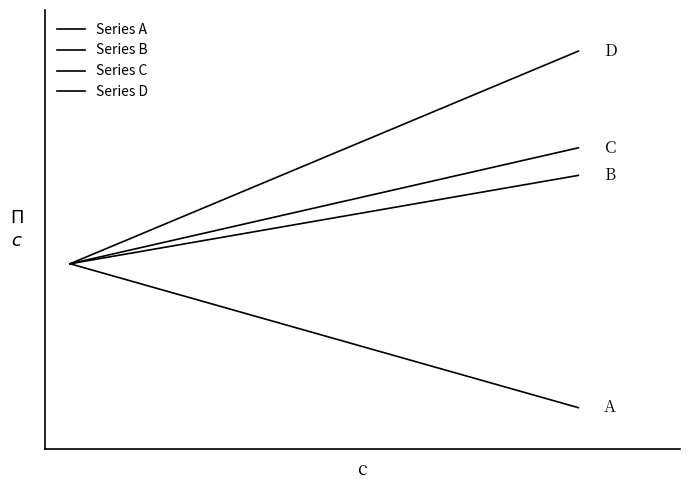

Which category has the highest value in the Series D series?

1